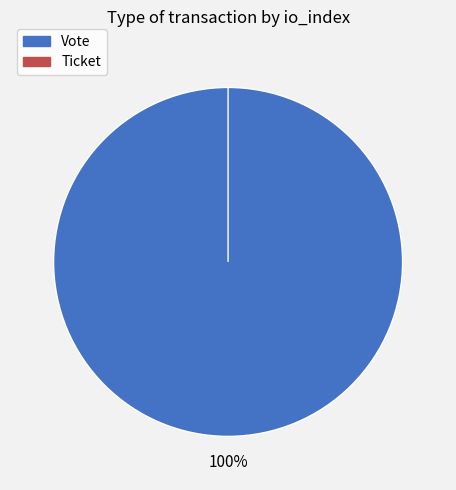

Which slice is the largest?

Vote